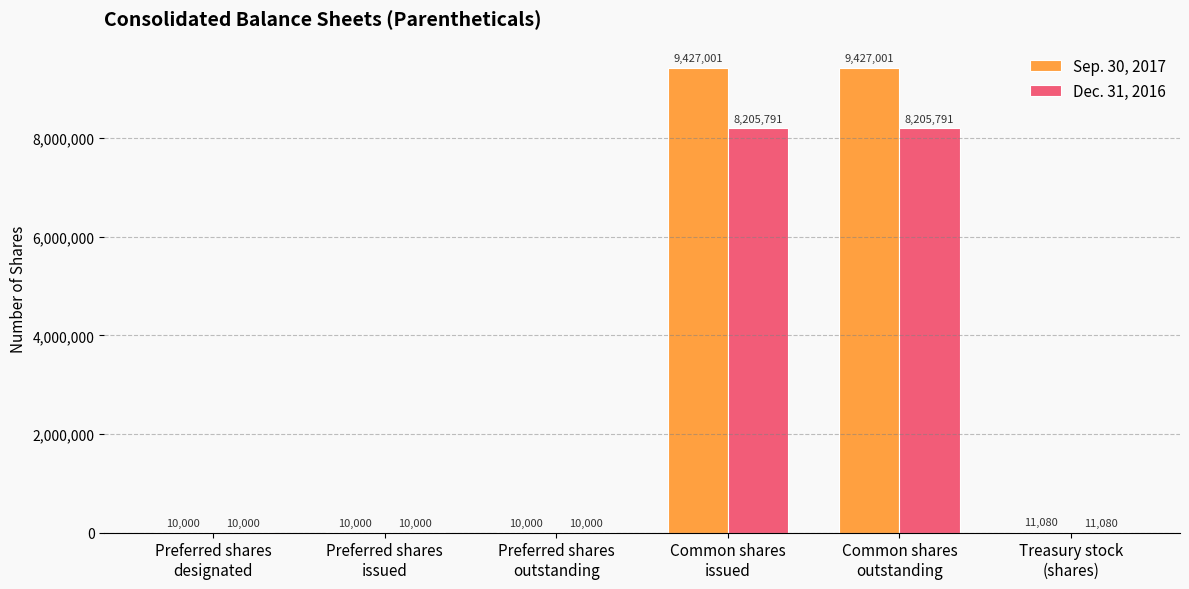

What is the greatest value displayed?

9427001